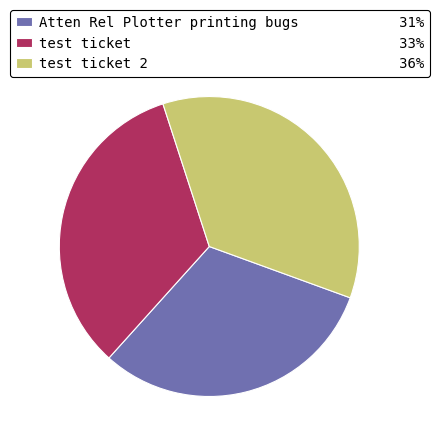

Is there any slice that represents more than half of the pie?

No